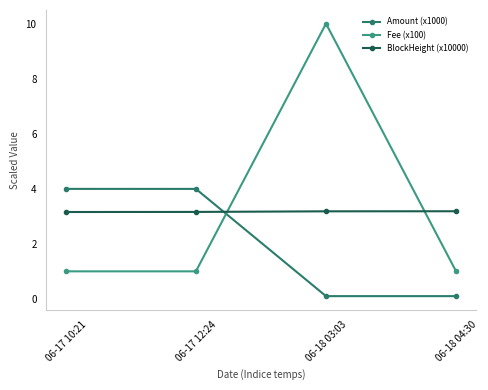

How many categories are shown in the chart?

4